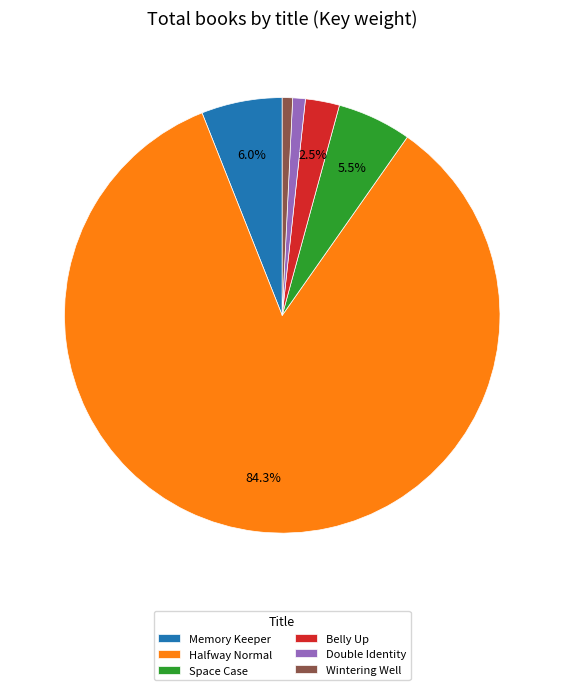

Approximately how many times larger is the value at Memory Keeper compared to Double Identity?

6.4